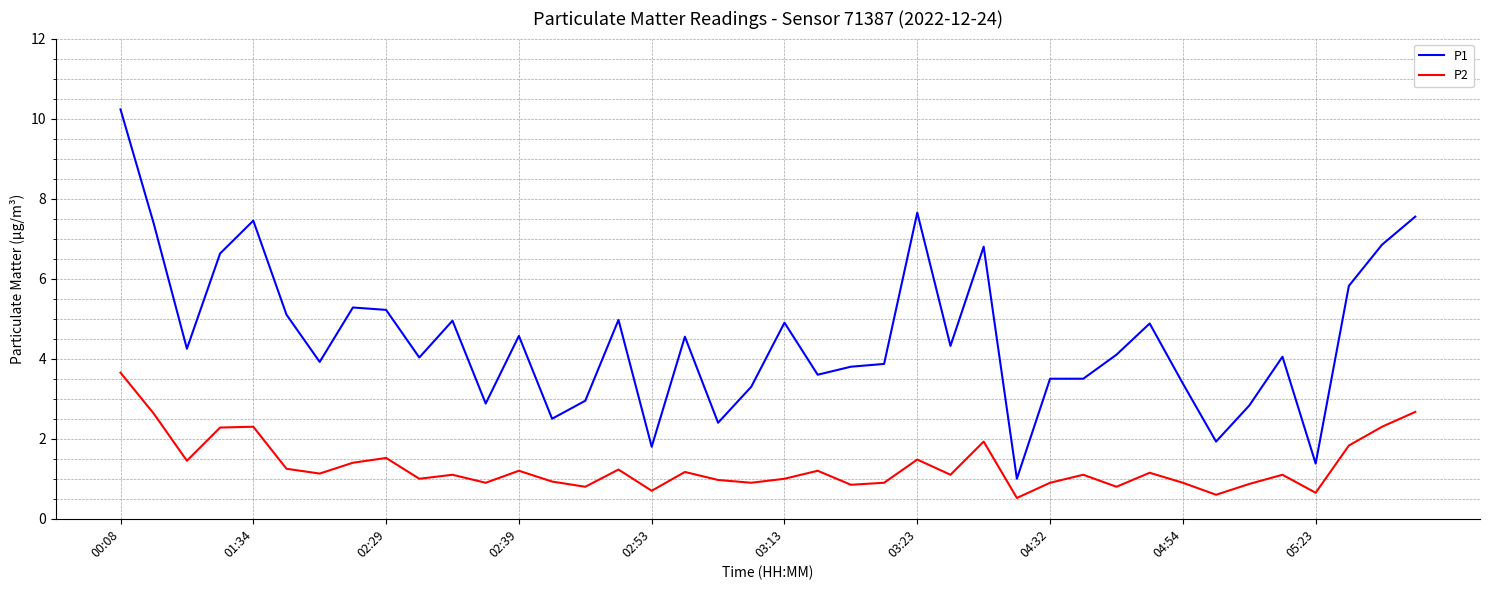

How many lines are shown in the chart?

2